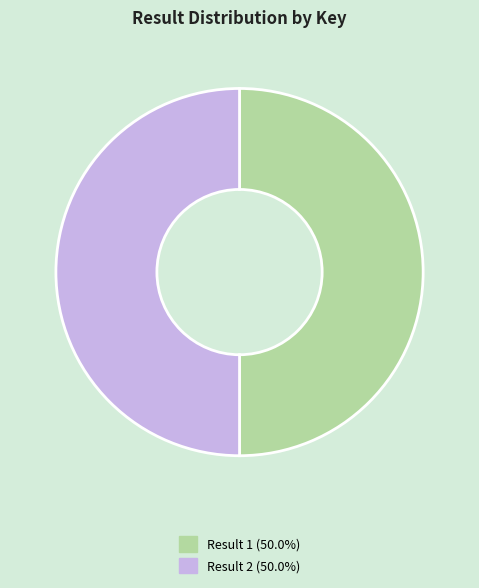

To the nearest percent, what is the average slice percentage?

50%